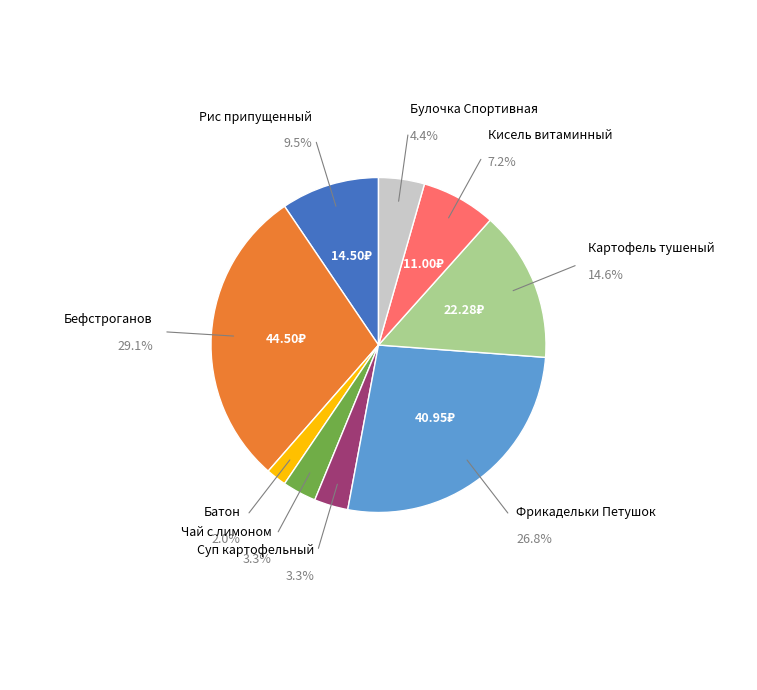

Is there any slice that represents more than half of the pie?

No